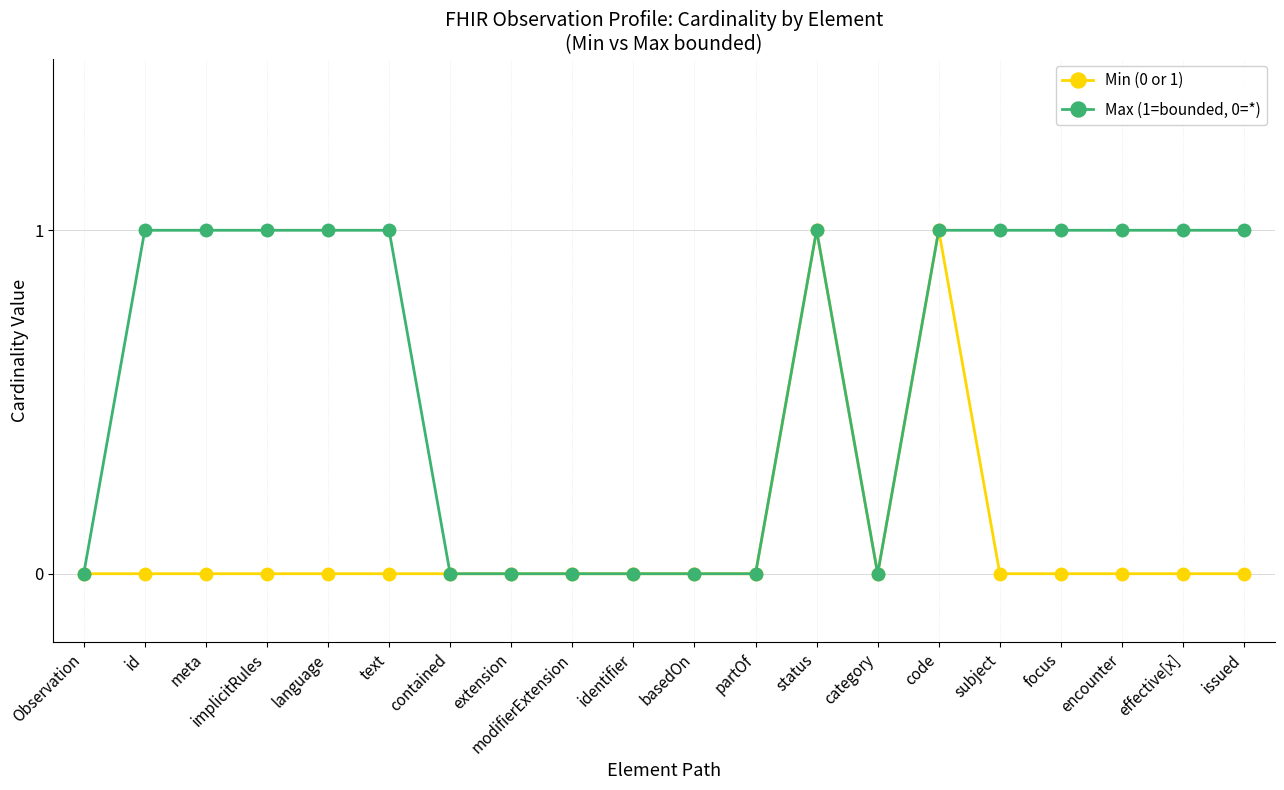

Count the Max (1=bounded, 0=*) values in the range 0 to 1.

20